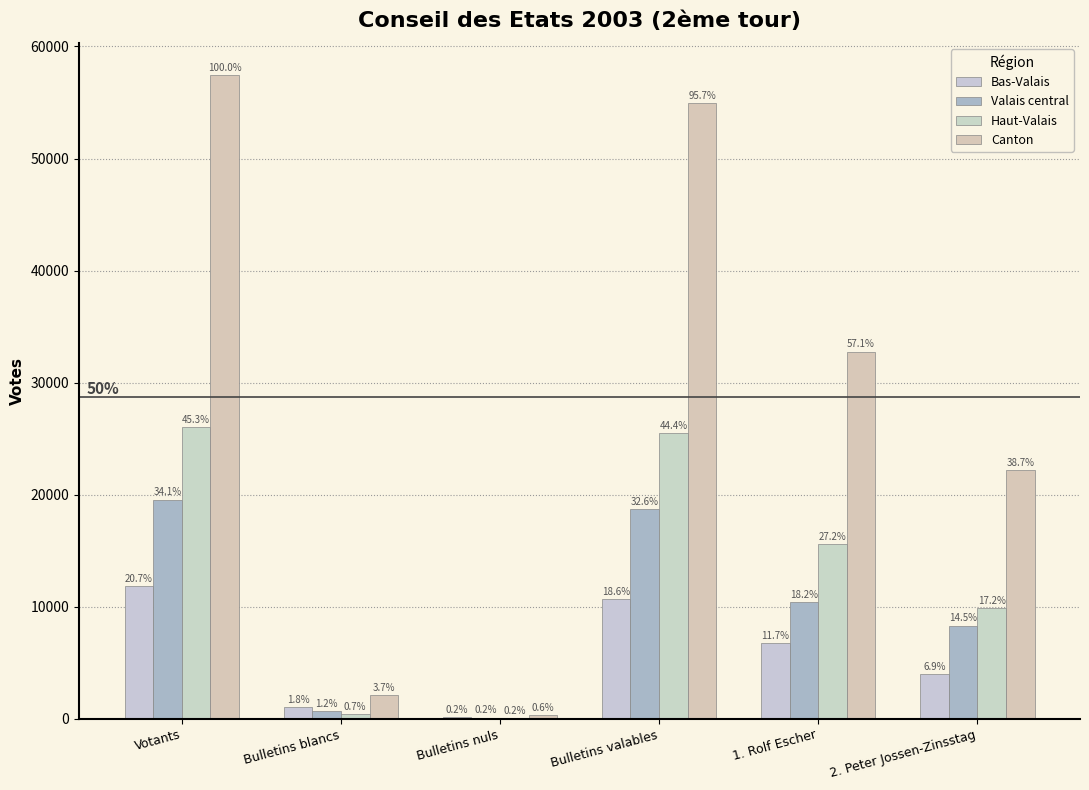

How many groups of bars are there?

6